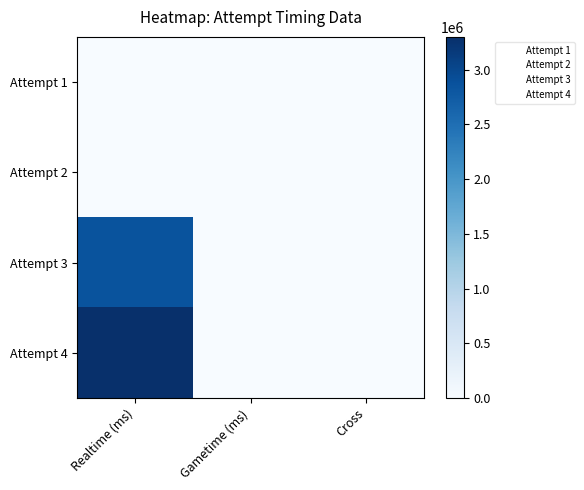

At how many categories does at least one series exceed 2232462?

1